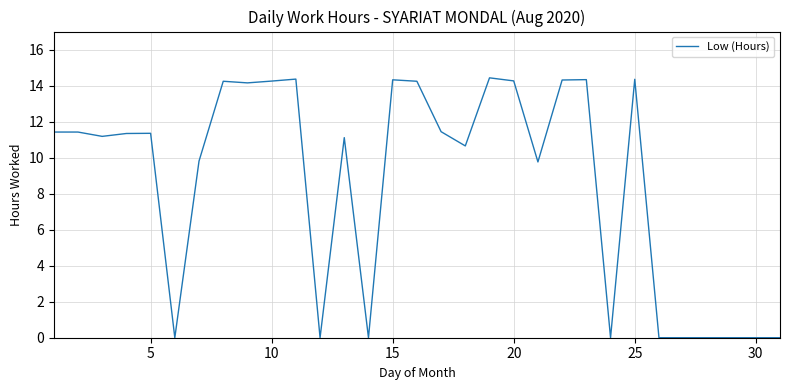

What is the maximum value shown in the chart?

14.4